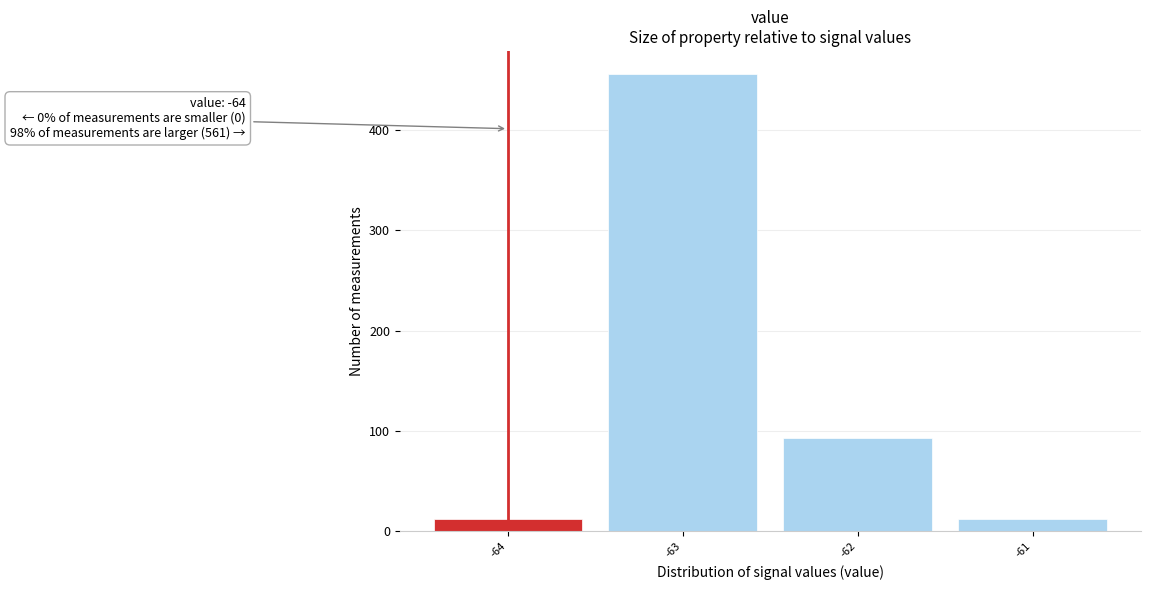

Over which range of the x-axis is the bar tallest?

-63.5 to -62.5